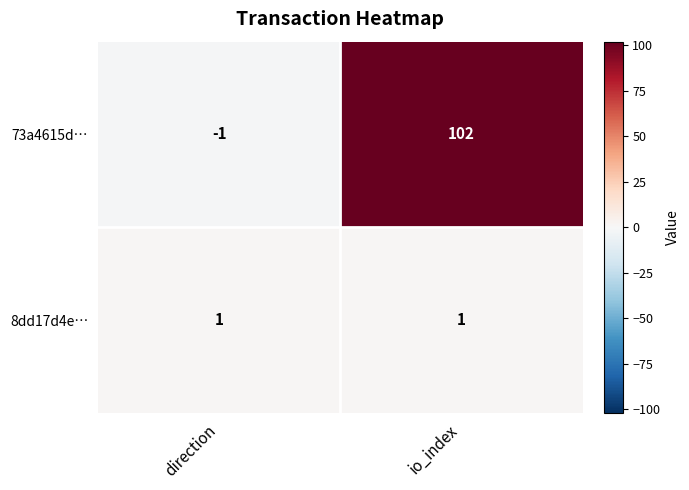

Reading right to left, list all the values displayed in this chart.

73a4615d…: 102	-1
8dd17d4e…: 1	1